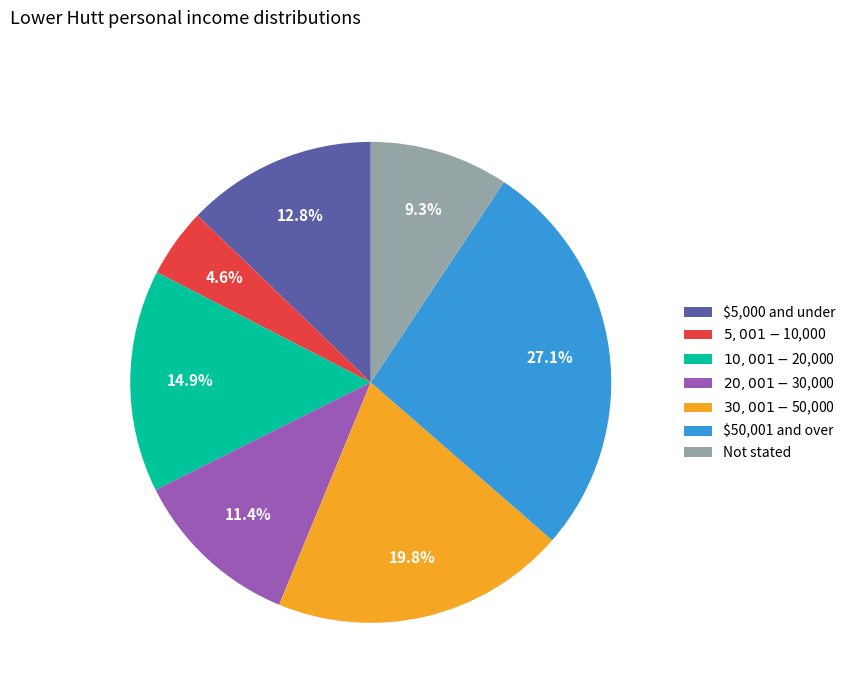

What is the ratio of the value at Not stated to the value at $5,000 and under?

0.7